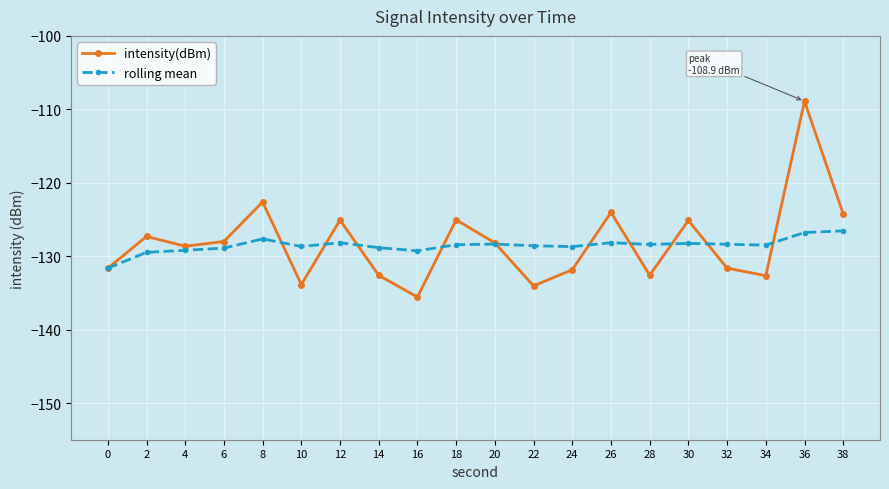

What is the sum of all rolling mean values?

-2571.0